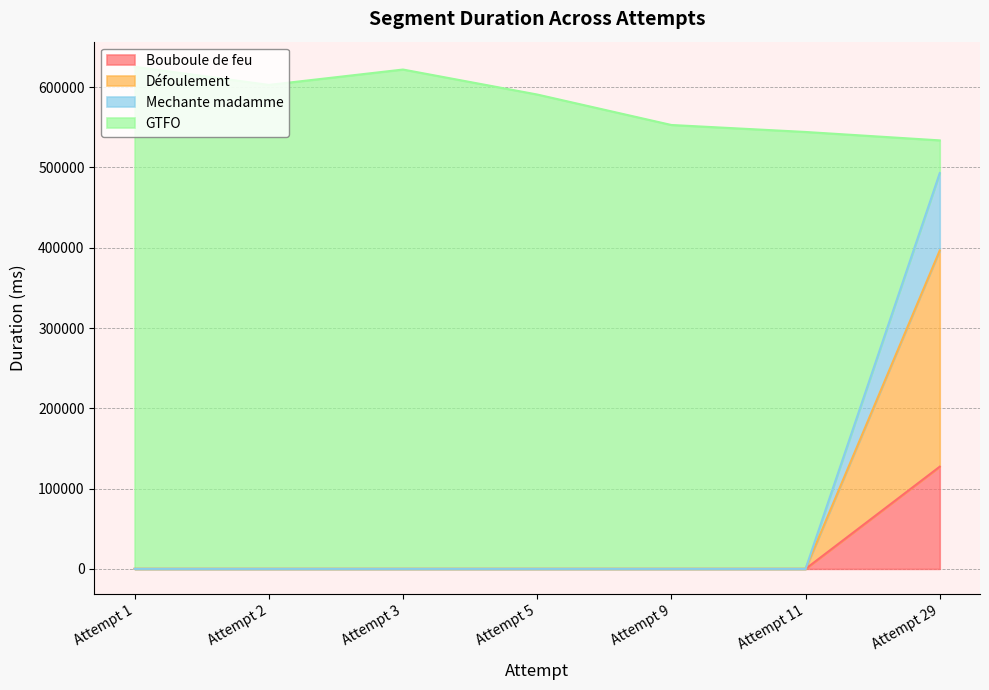

At which label does Bouboule de feu reach its peak?

Attempt 29